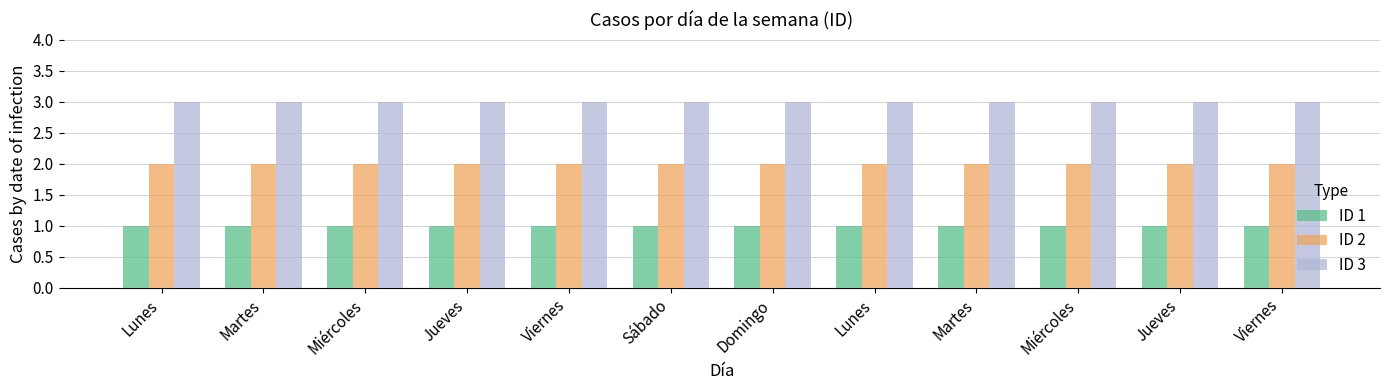

List the series in order of their peak value, lowest first.

ID 1, ID 2, ID 3